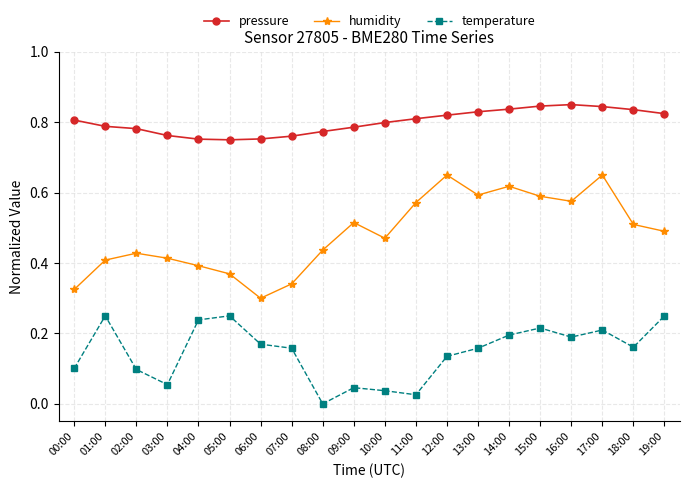

Is the value of humidity at 11:00 greater than the value of temperature at 17:00?

Yes